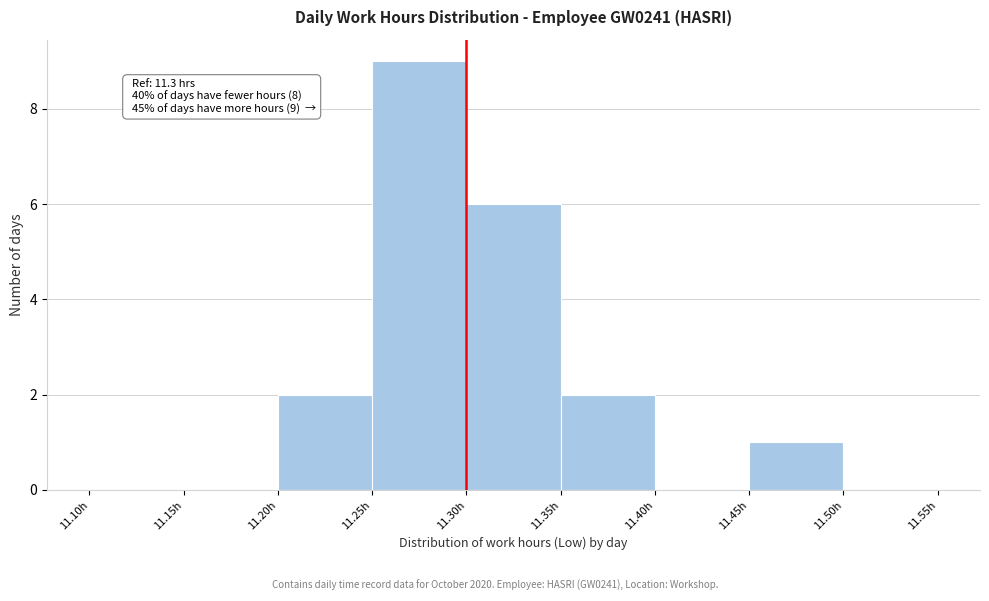

Over which range of the x-axis is the bar tallest?

11.25 to 11.30